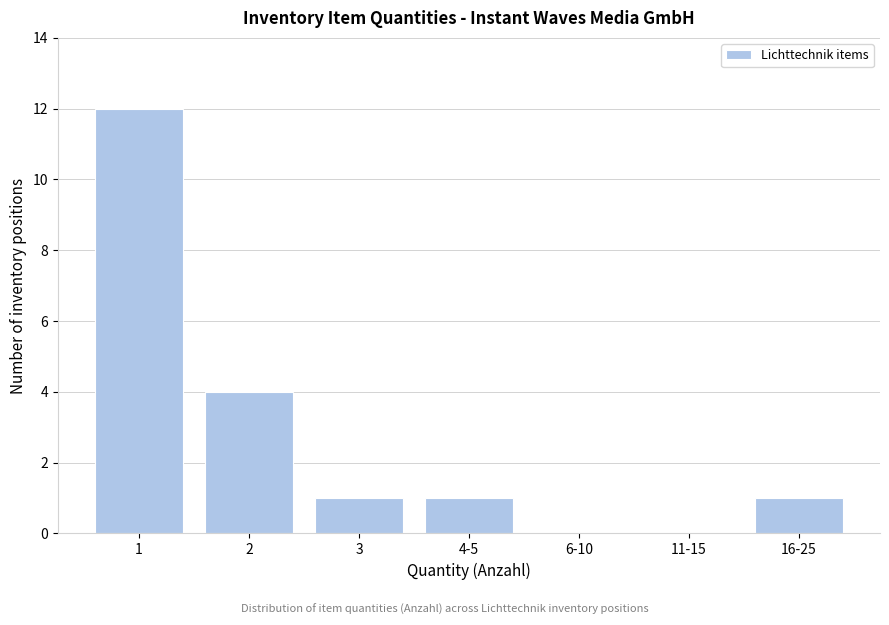

Reading left to right, what are all the values shown in this chart?

1=12	2=4	3=1	4-5=1	6-10=0	11-15=0	16-25=1